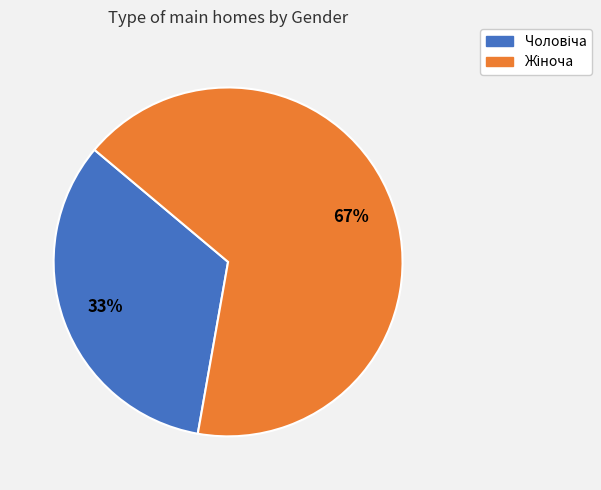

Is there any slice that represents more than half of the pie?

Yes